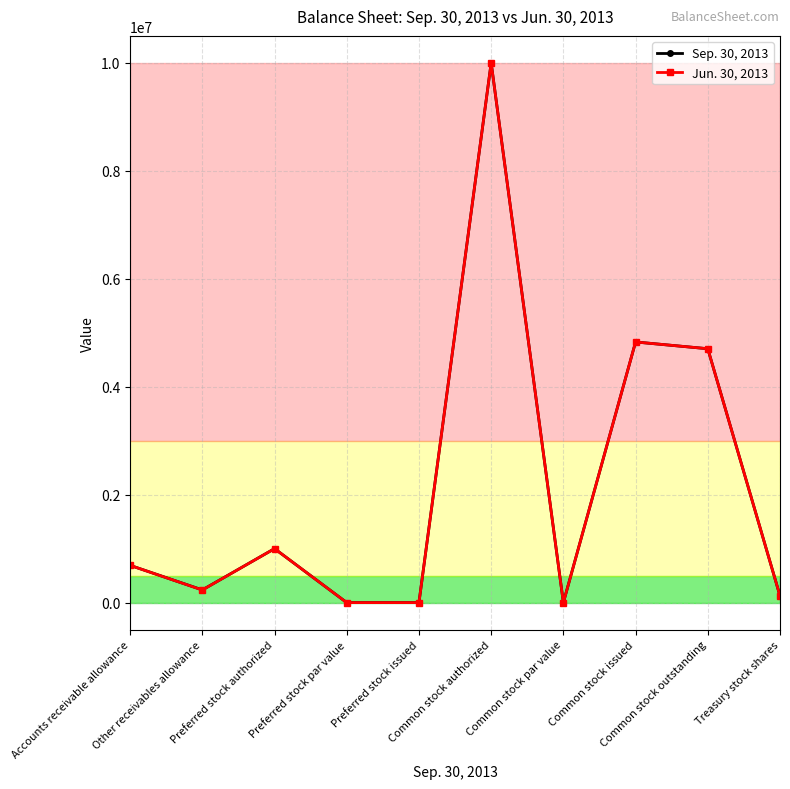

Rank the series by their average value, from lowest to highest.

Jun. 30, 2013, Sep. 30, 2013